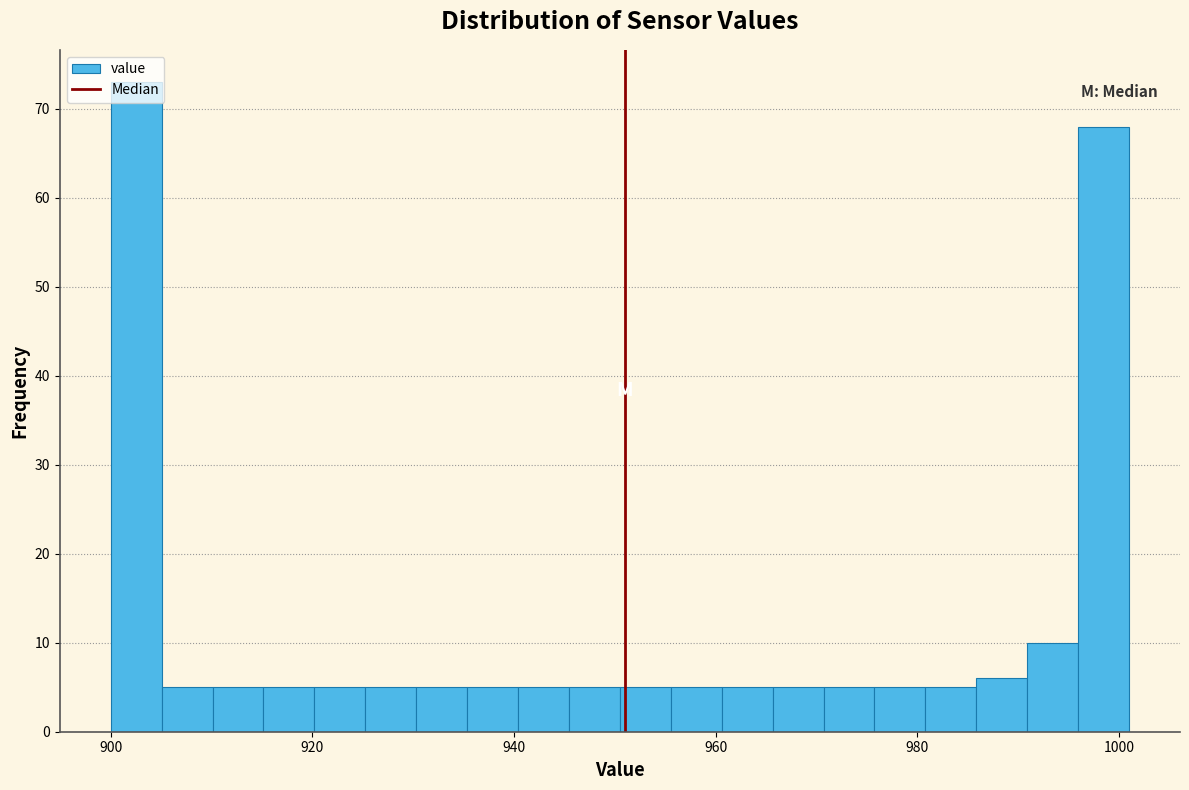

Read against the x-axis, roughly where is the centre of the tallest bar?

902